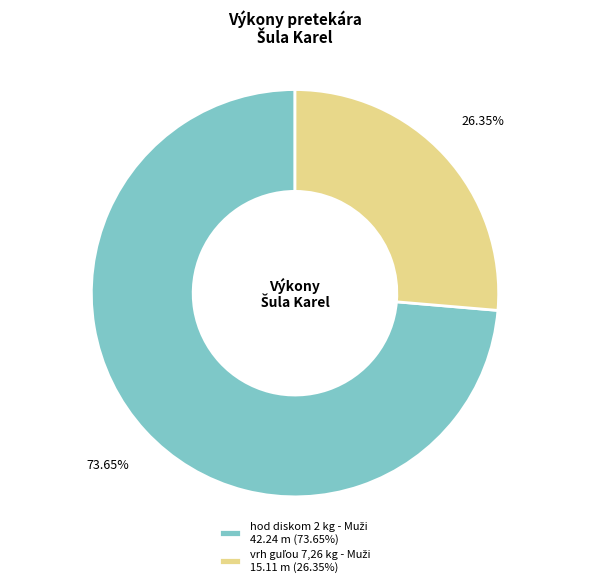

Is there any slice that represents more than half of the pie?

Yes